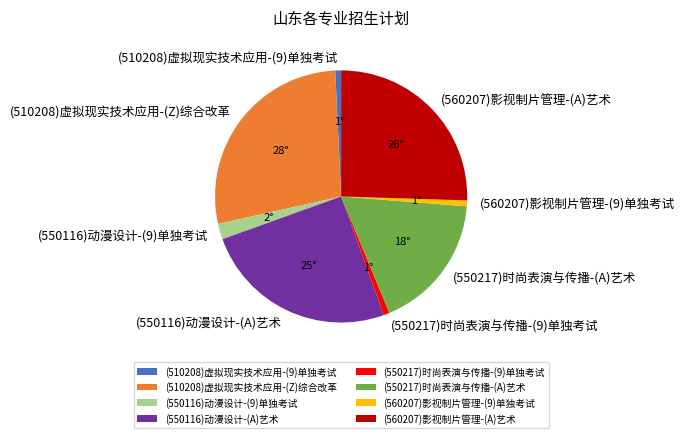

Which has a higher value, (550217)时尚表演与传播-(A)艺术 or (550116)动漫设计-(A)艺术?

(550116)动漫设计-(A)艺术